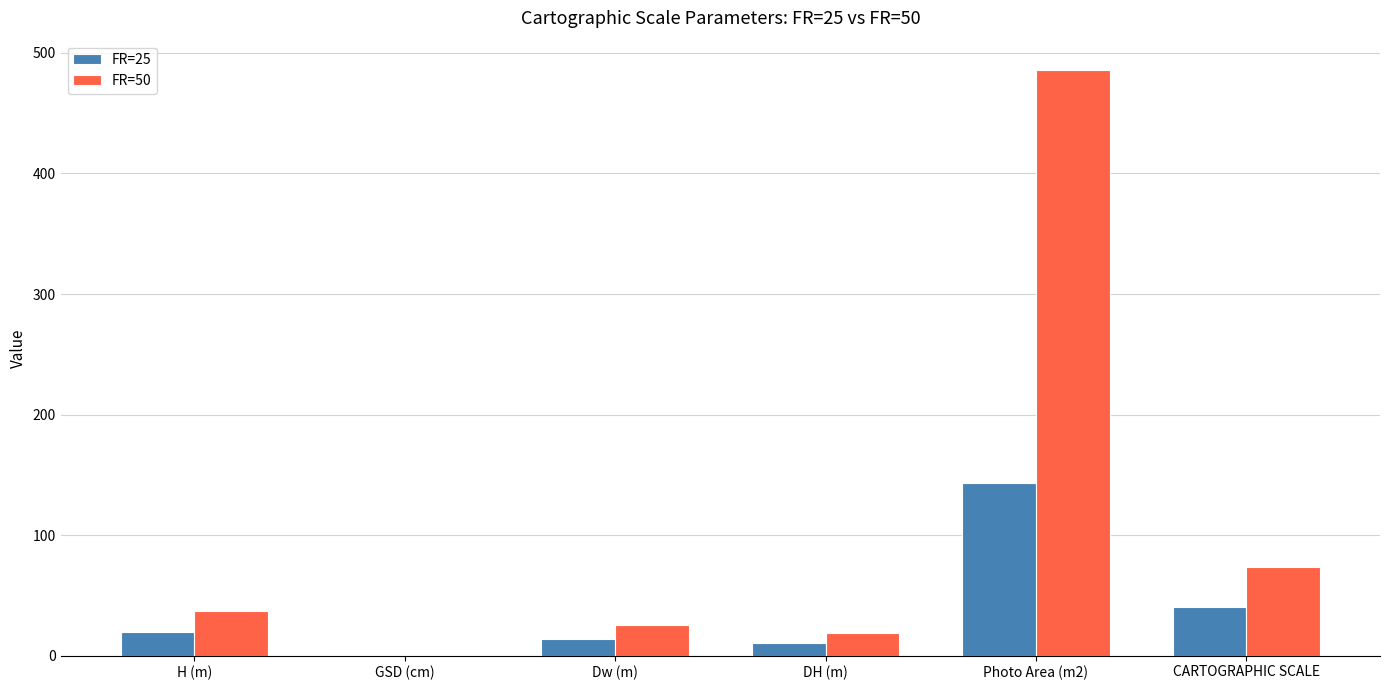

What is the maximum value shown in the chart?

485.9